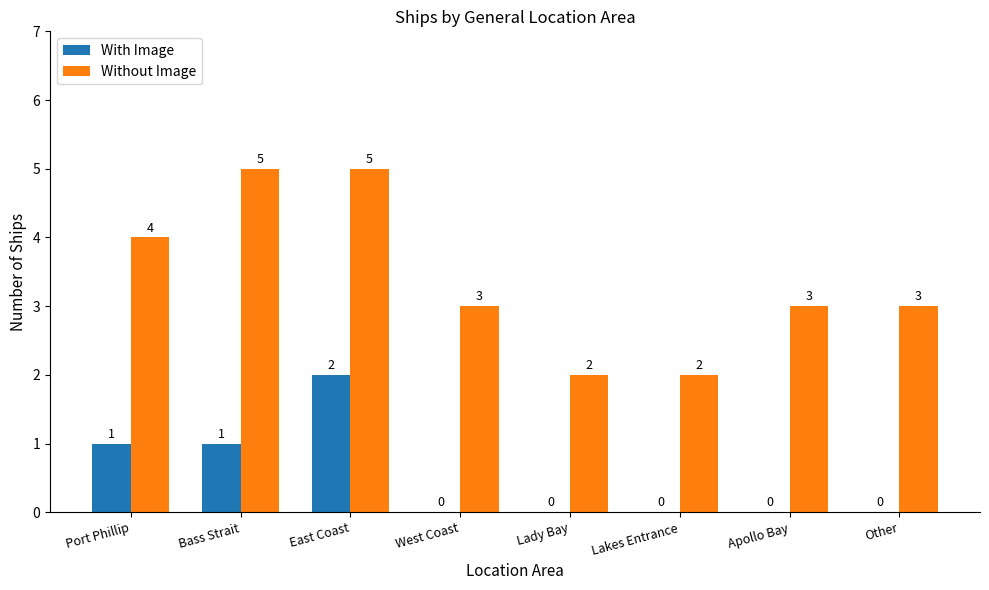

The value of With Image at Apollo Bay is 1. True or false?

False